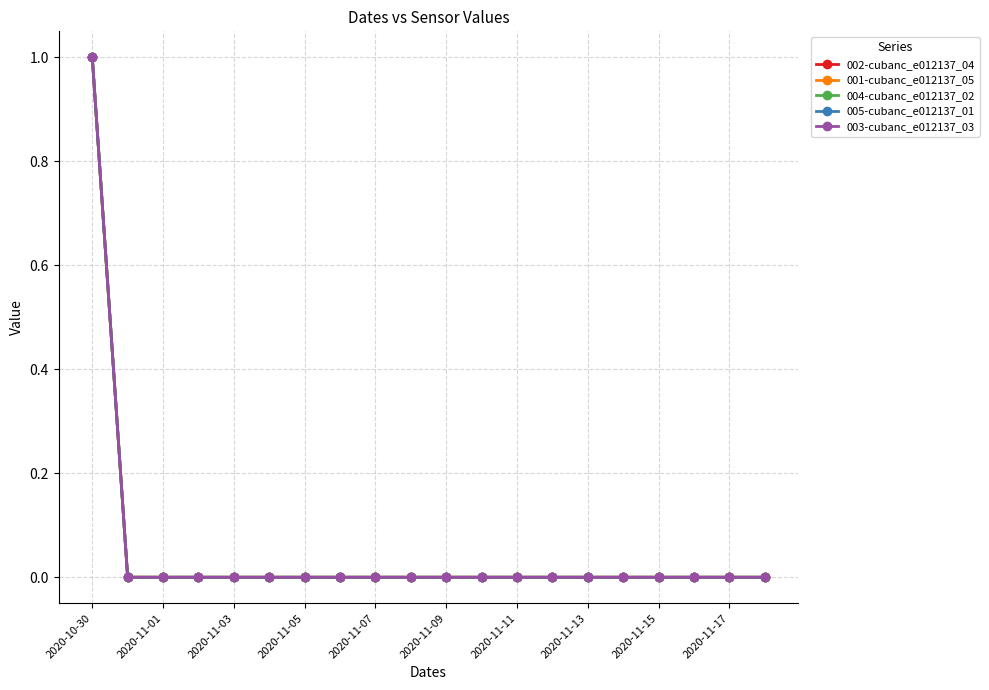

True or false: 004-cubanc_e012137_02 and 003-cubanc_e012137_03 intersect in this chart.

False